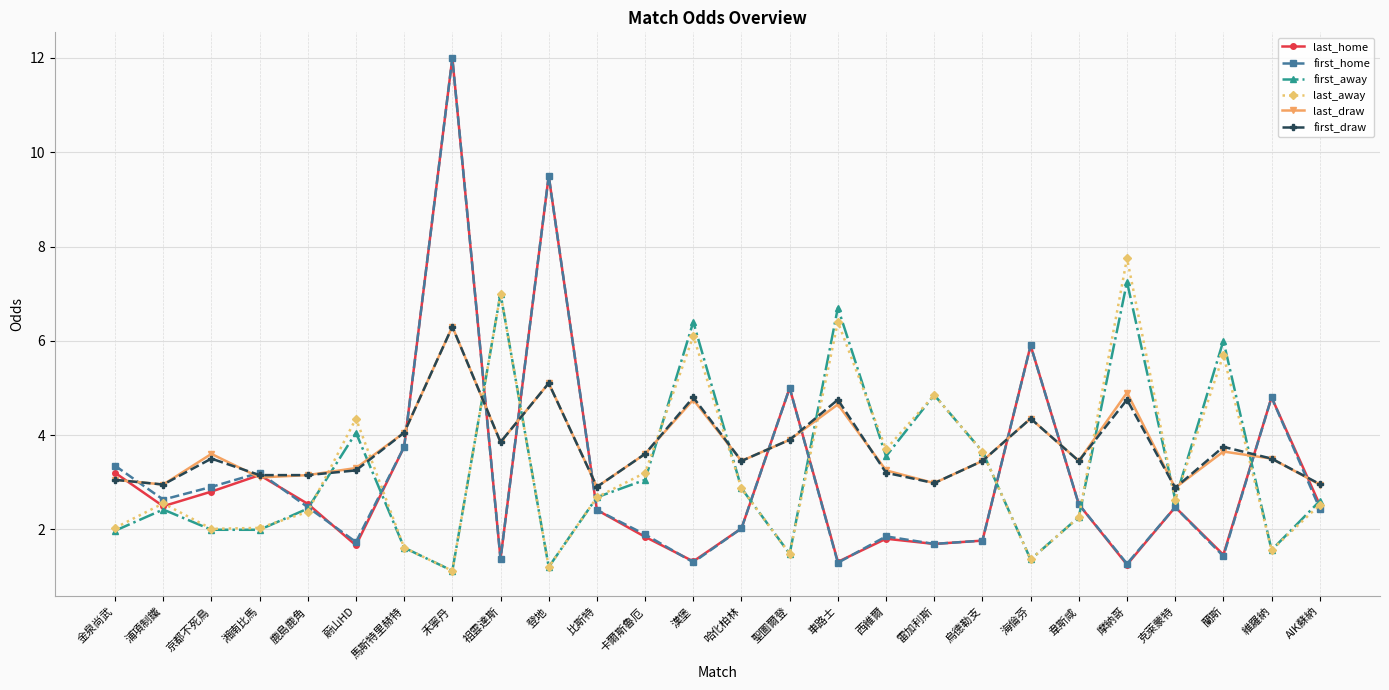

What is the total value across all series at 浦項制鐵?

16.0